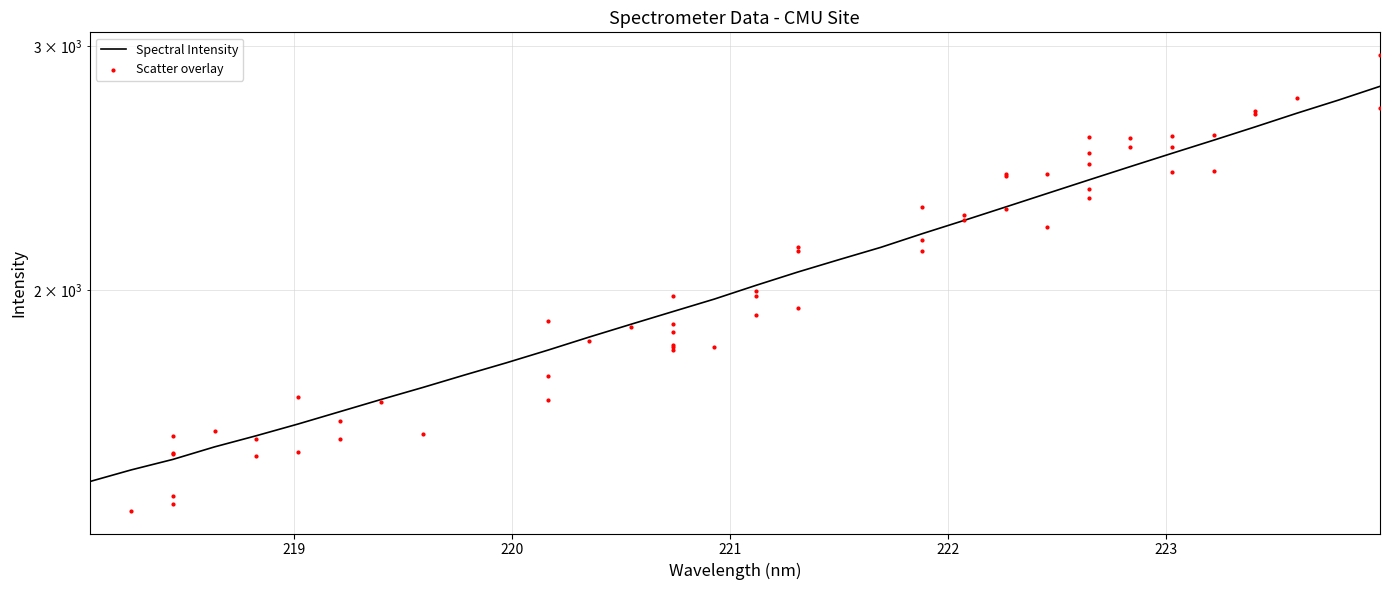

What is the change in value from 218.2508 to 220.1623?

+326.6